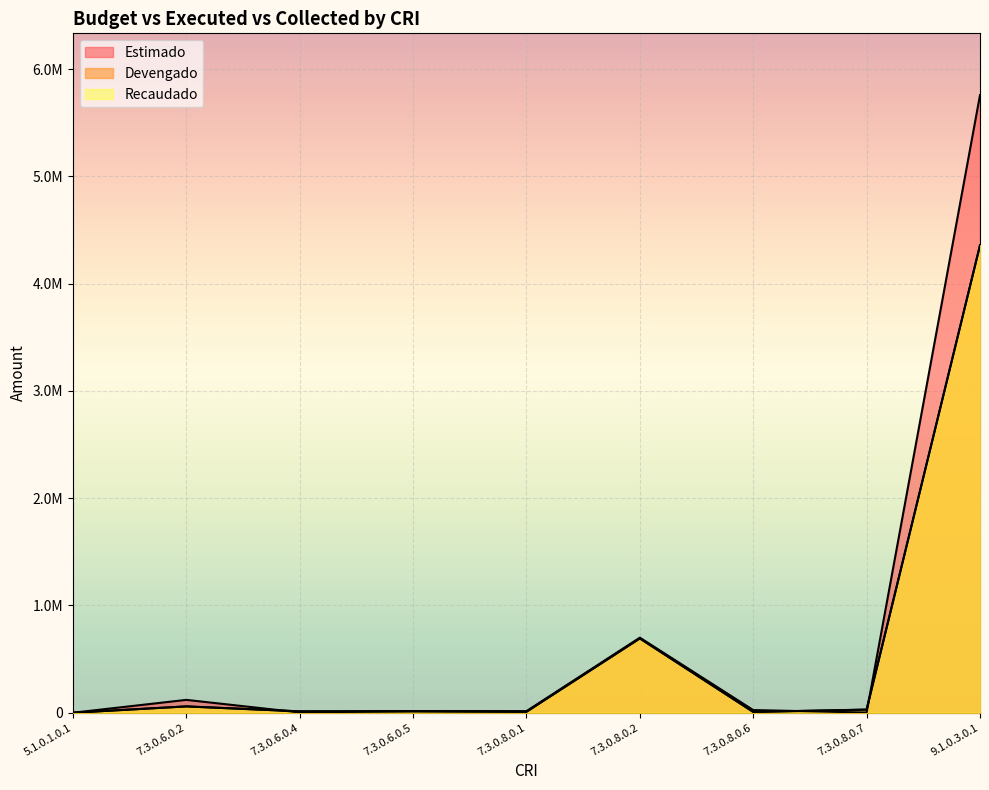

What is the value of the Recaudado point at the 1st from the left?

42.1